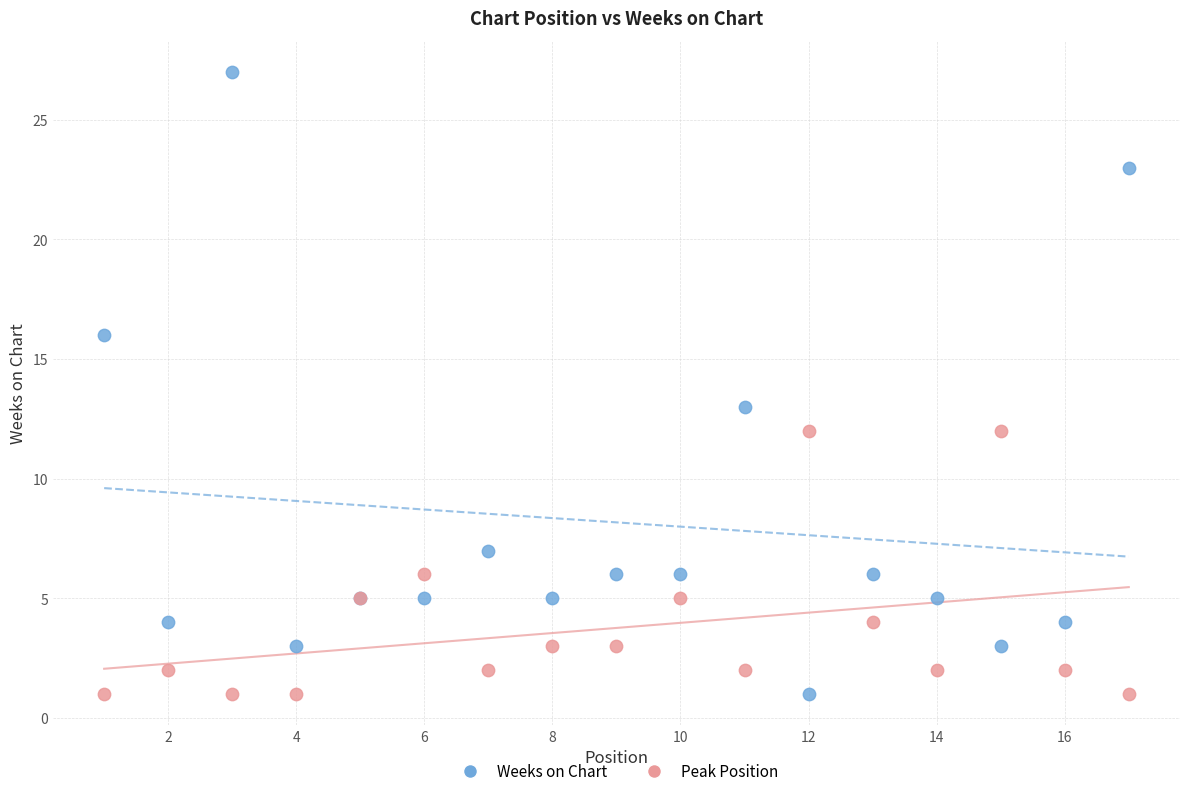

Which series reaches the maximum Y coordinate?

Weeks on Chart